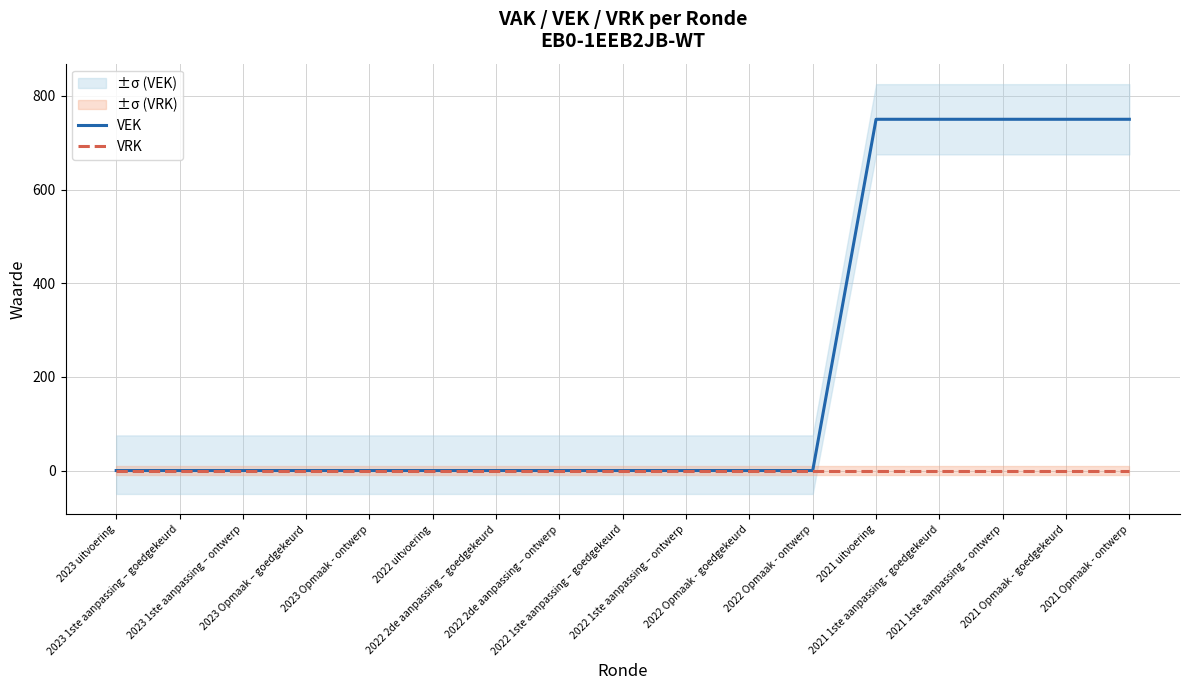

Which category has the lowest value across all series?

2023 uitvoering